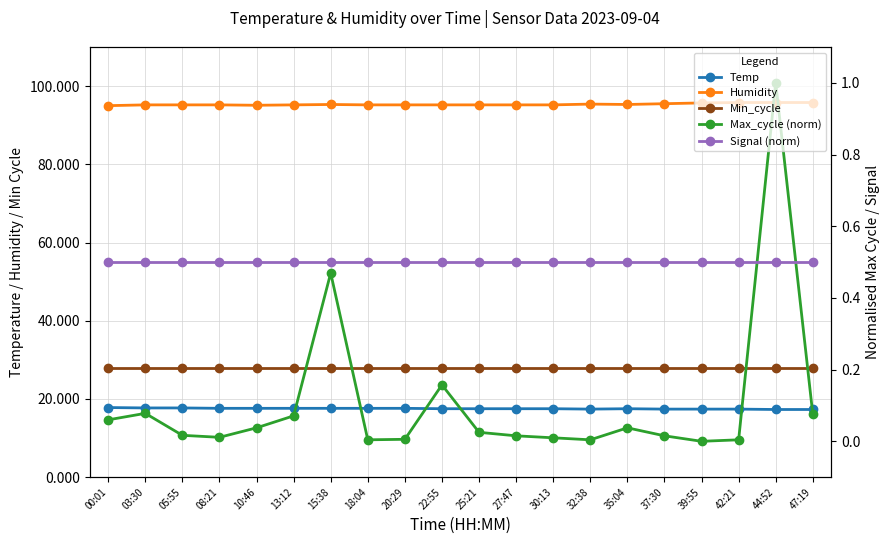

True or false: Signal (norm) and Min_cycle intersect in this chart.

False